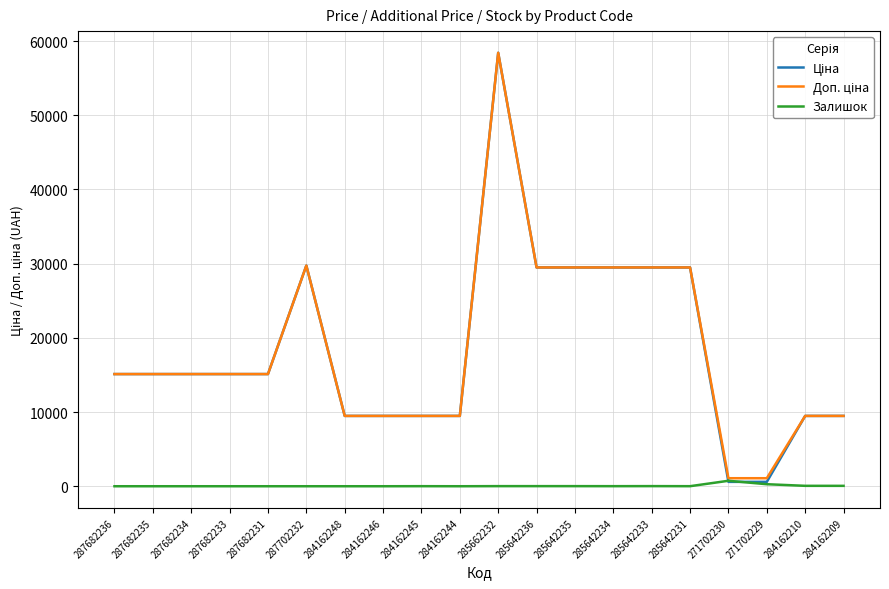

The Залишок series shows 16.0 at 285642233. True or false?

True